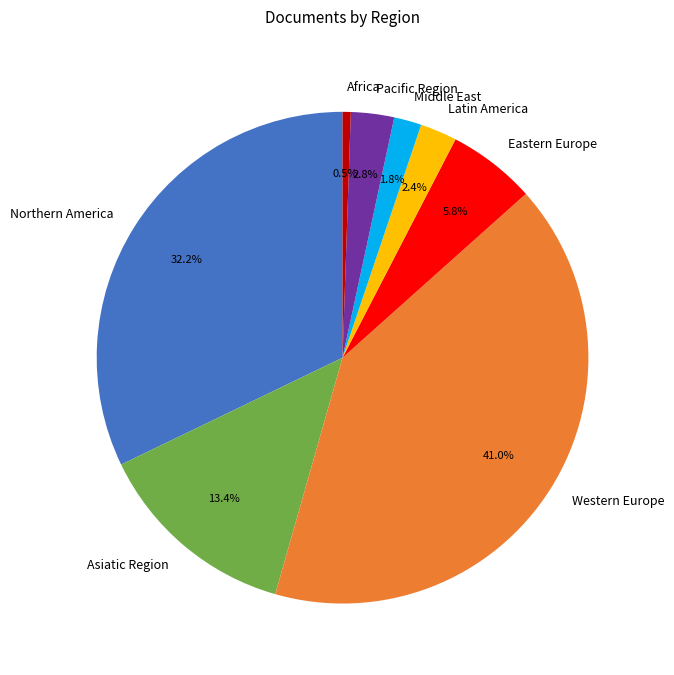

Which slice is the largest?

Western Europe